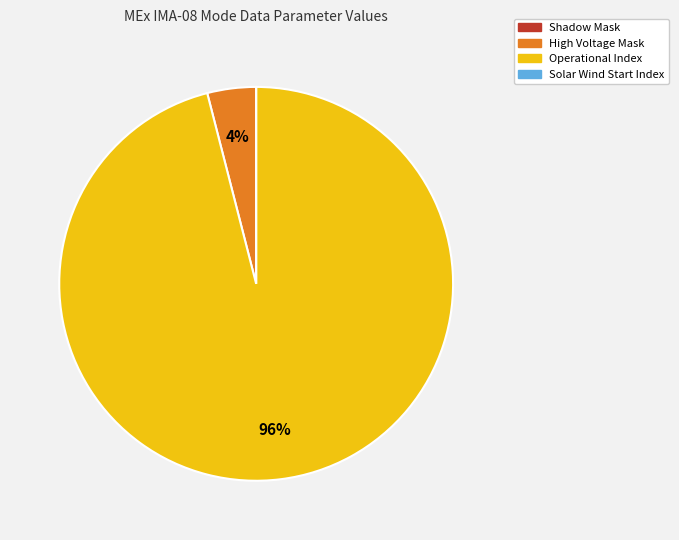

Between Operational Index and High Voltage Mask, which is larger?

Operational Index